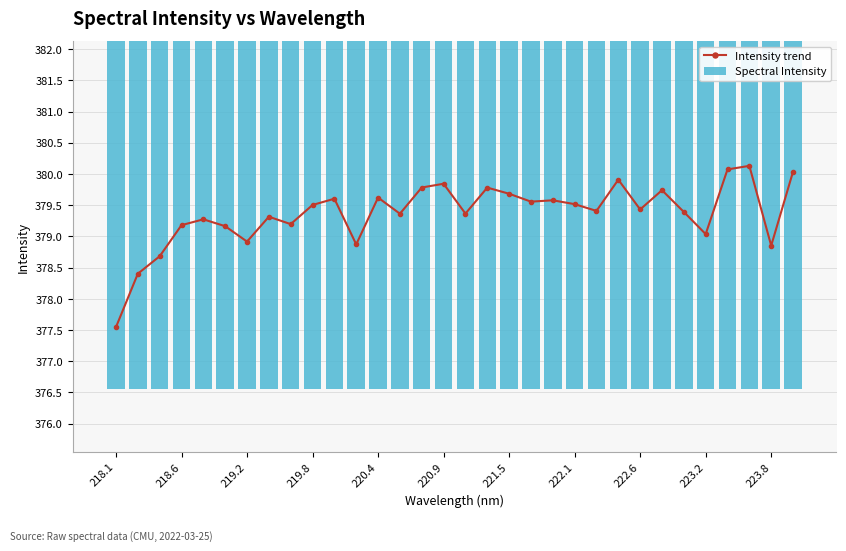

Is it true that Intensity trend equals 379.4 at 222.6?

True